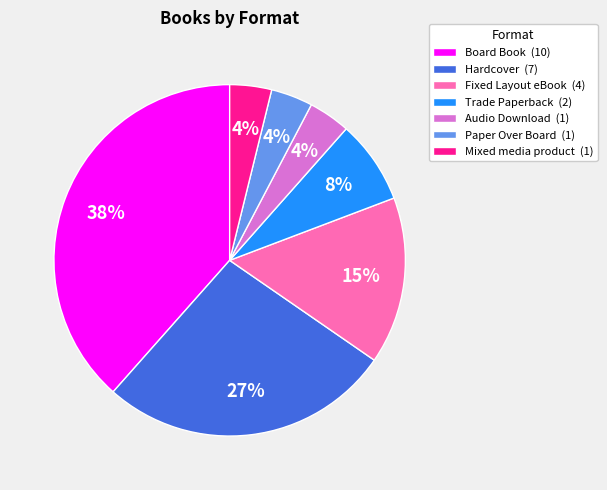

True or false: Audio Download accounts for 4% of the total.

True